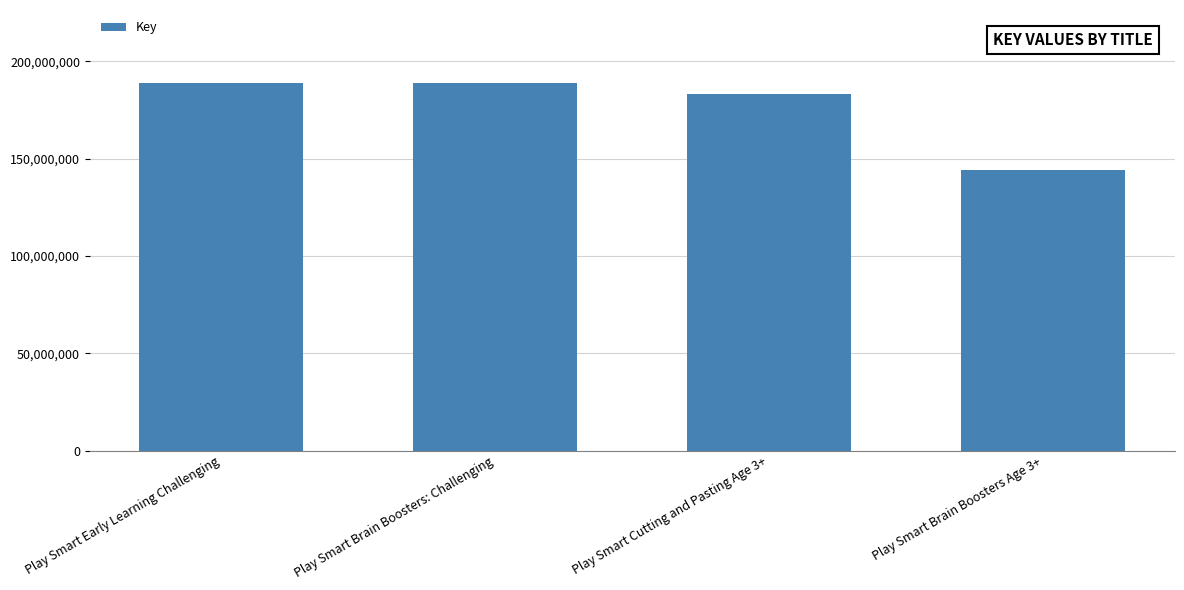

What is the difference between the values at Play Smart Brain Boosters Age 3+ and Play Smart Early Learning Challenging?

44497766